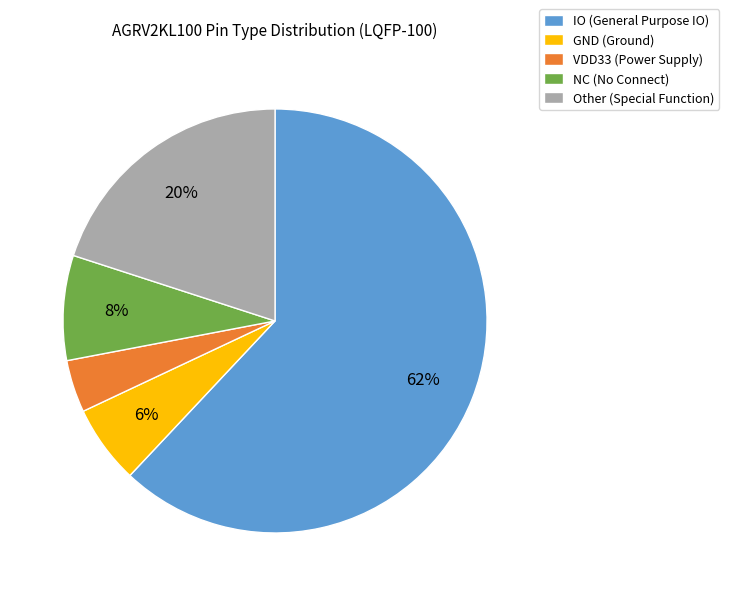

Which category has the smallest portion of the pie?

VDD33